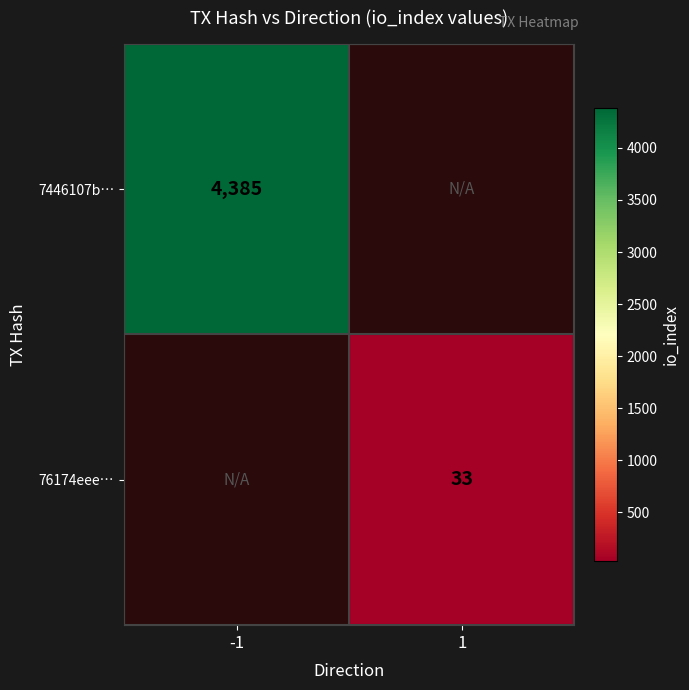

Is the value of 76174eee… at 1 greater than the value of 7446107b… at -1?

No